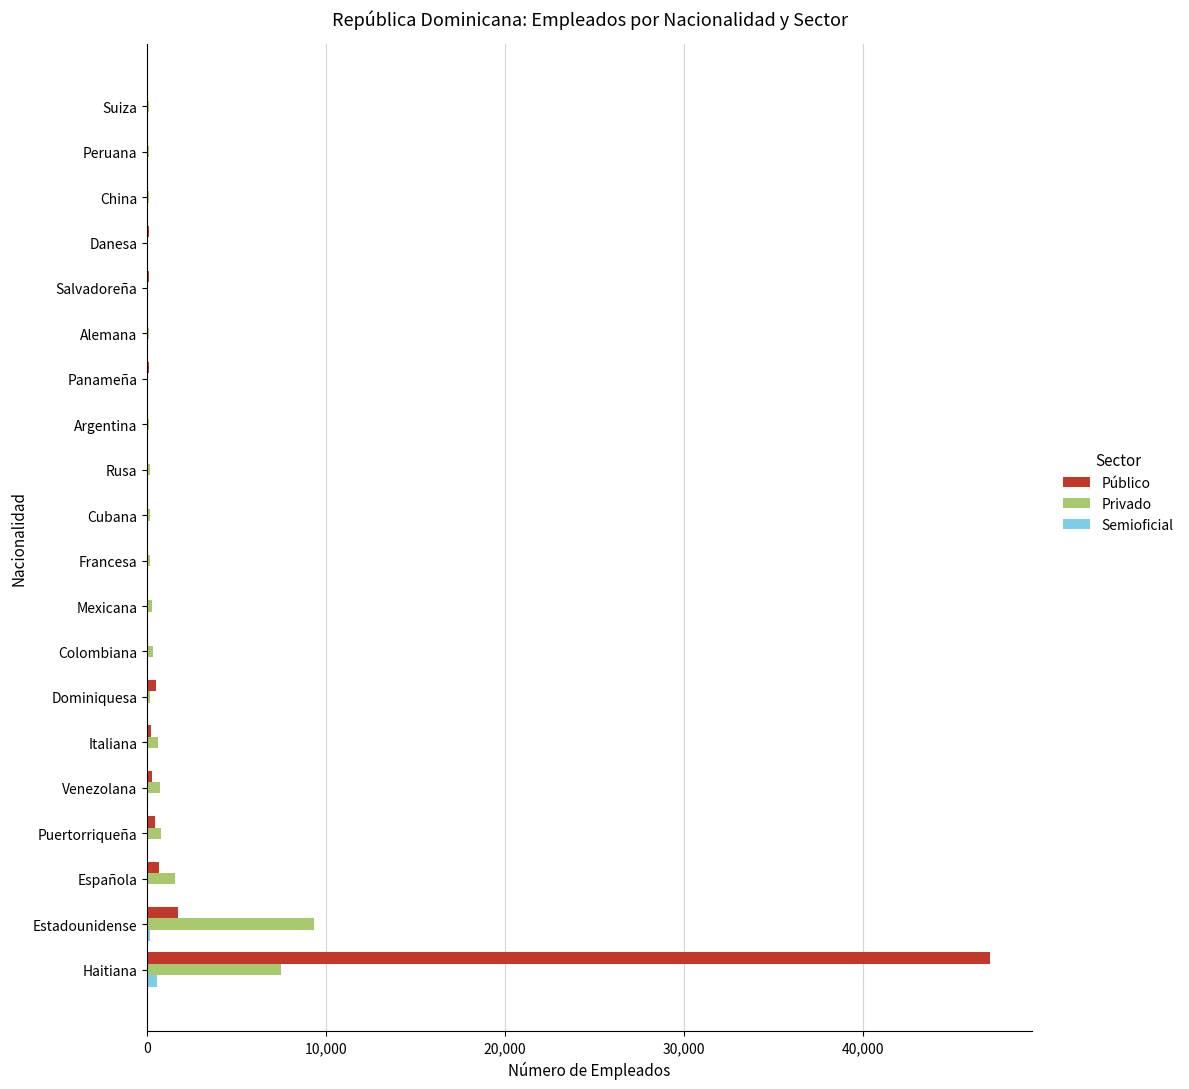

The value of Público at Haitiana is 47139. True or false?

True